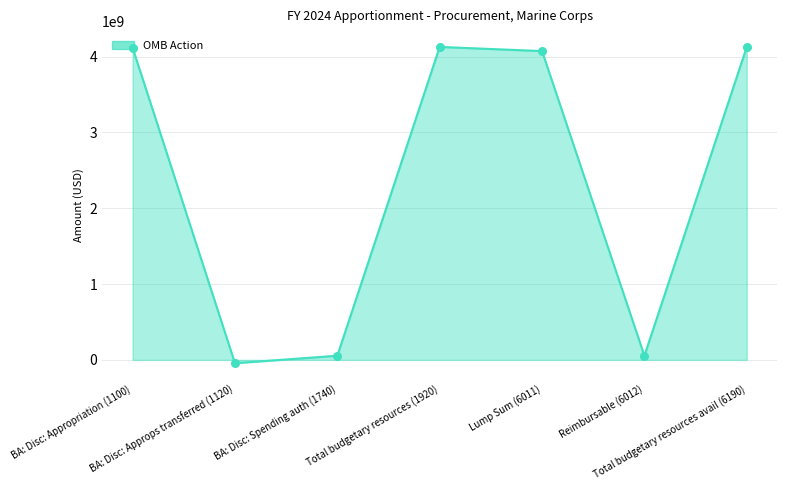

What is the ratio of the value at Total budgetary resources avail (6190) to the value at BA: Disc: Appropriation (1100)?

1.0